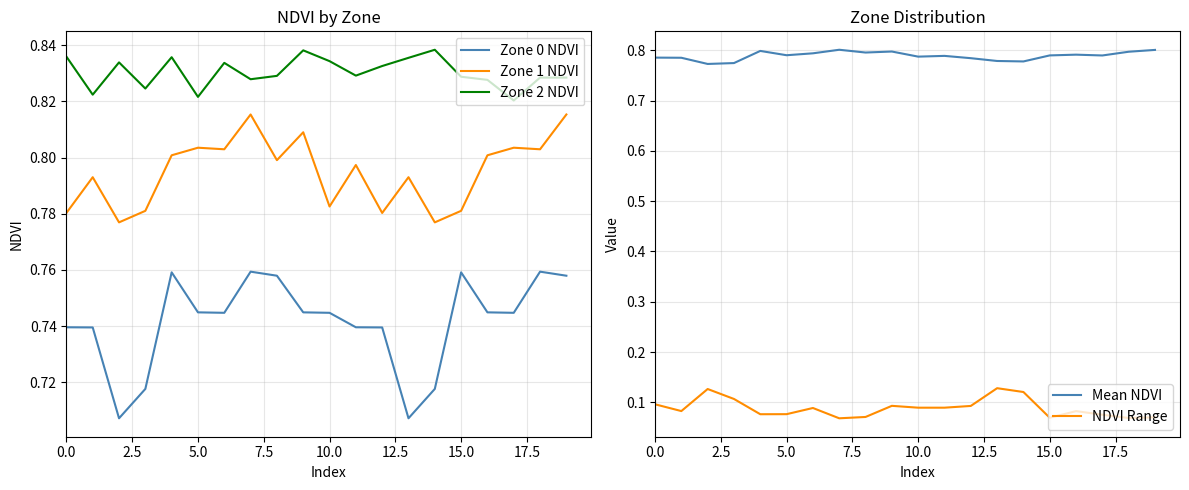

What is the sum of all Mean NDVI values?

15.8